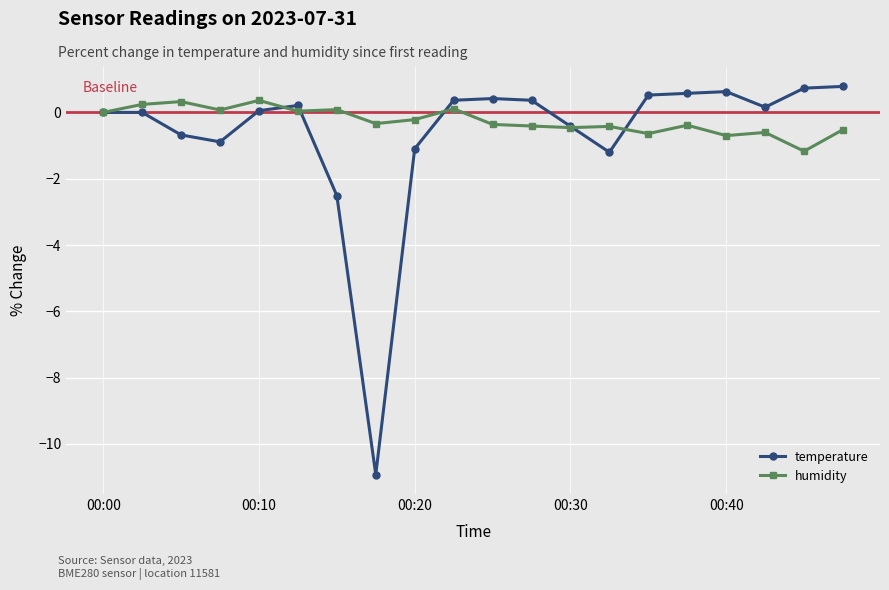

What is the maximum value shown in the chart?

0.8